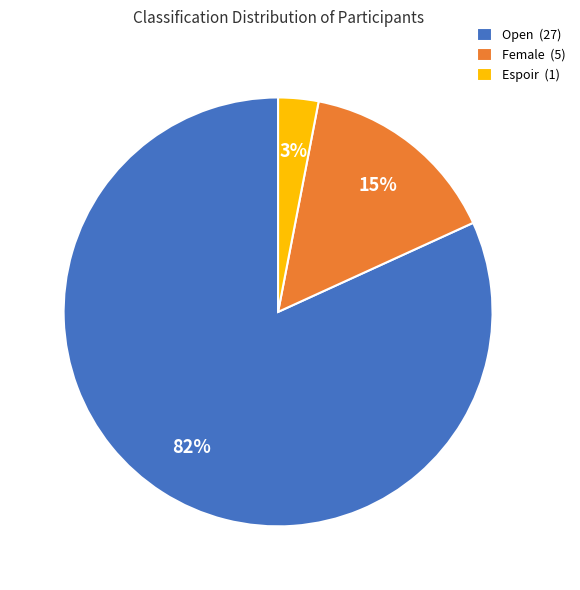

Is it true that Female is 28% of the pie?

False